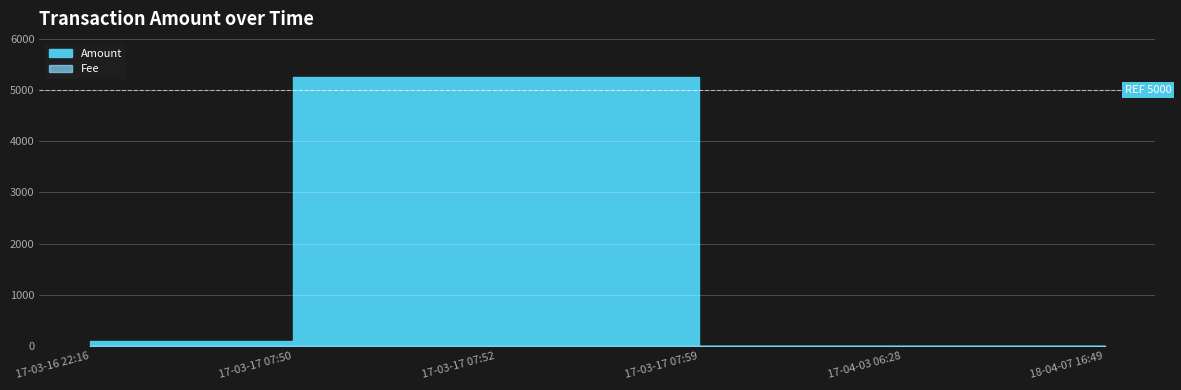

True or false: Fee and Amount intersect in this chart.

False